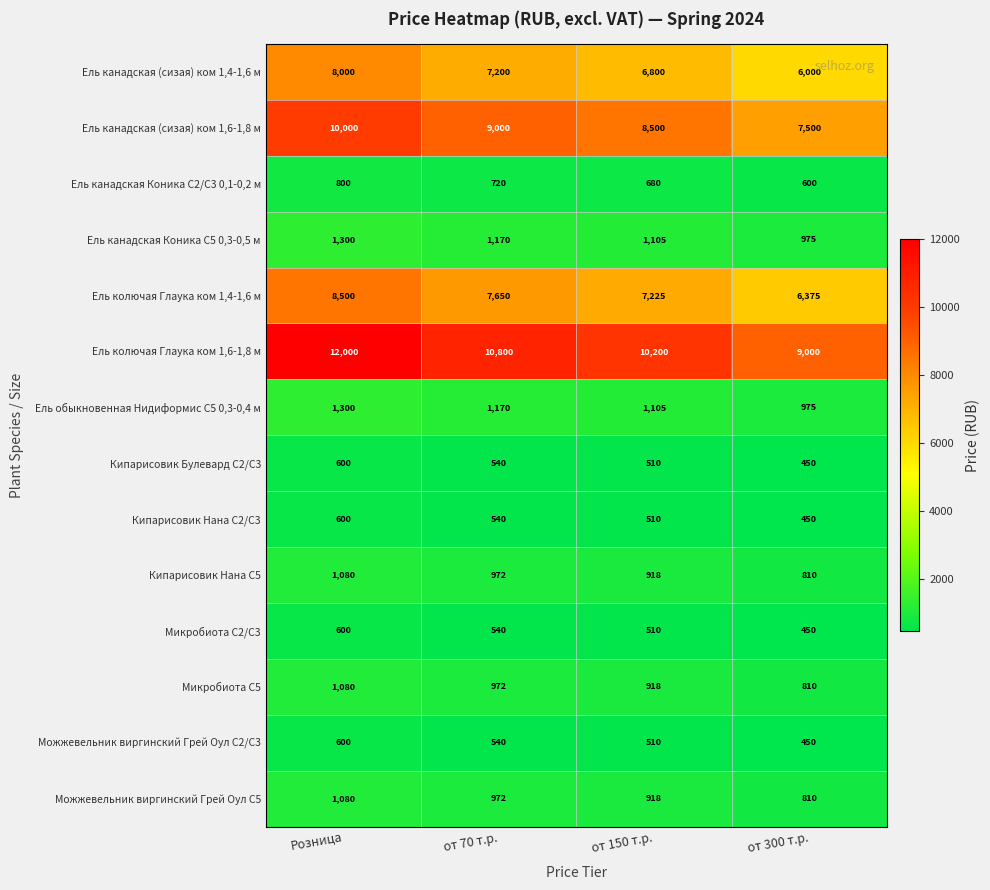

Is it true that Ель колючая Глаука ком 1,4-1,6 м equals 5396 at Розница?

False